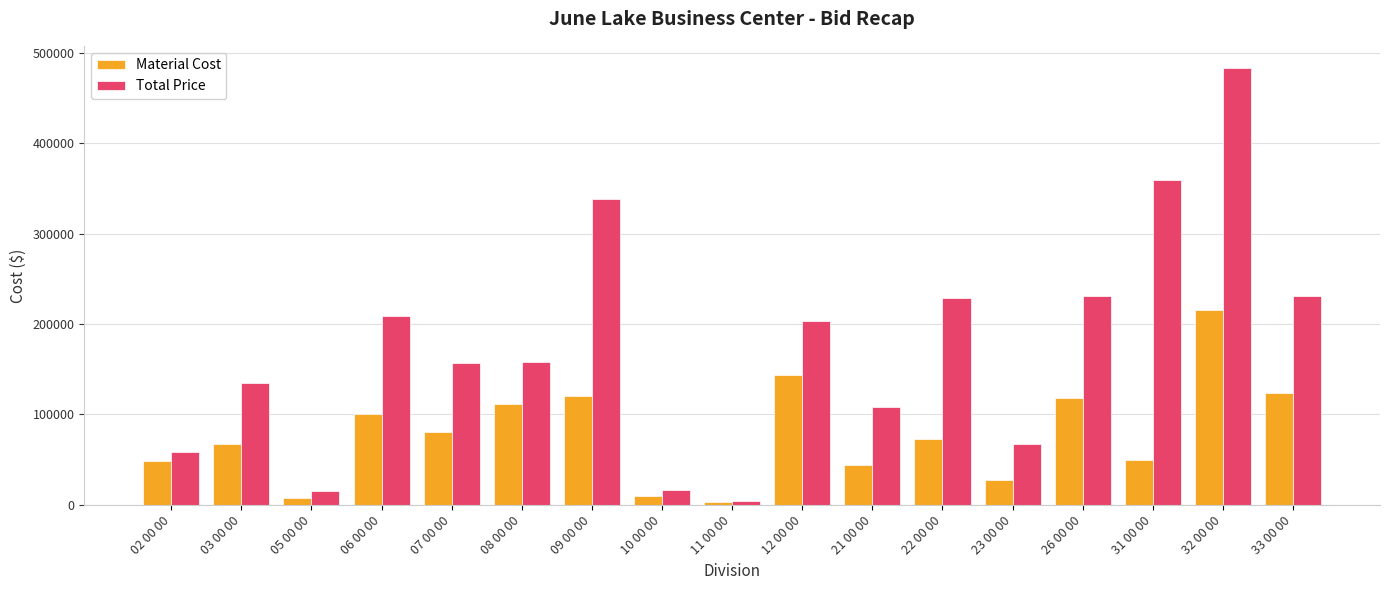

Where does the Total Price series first go above 158360?

06 00 00